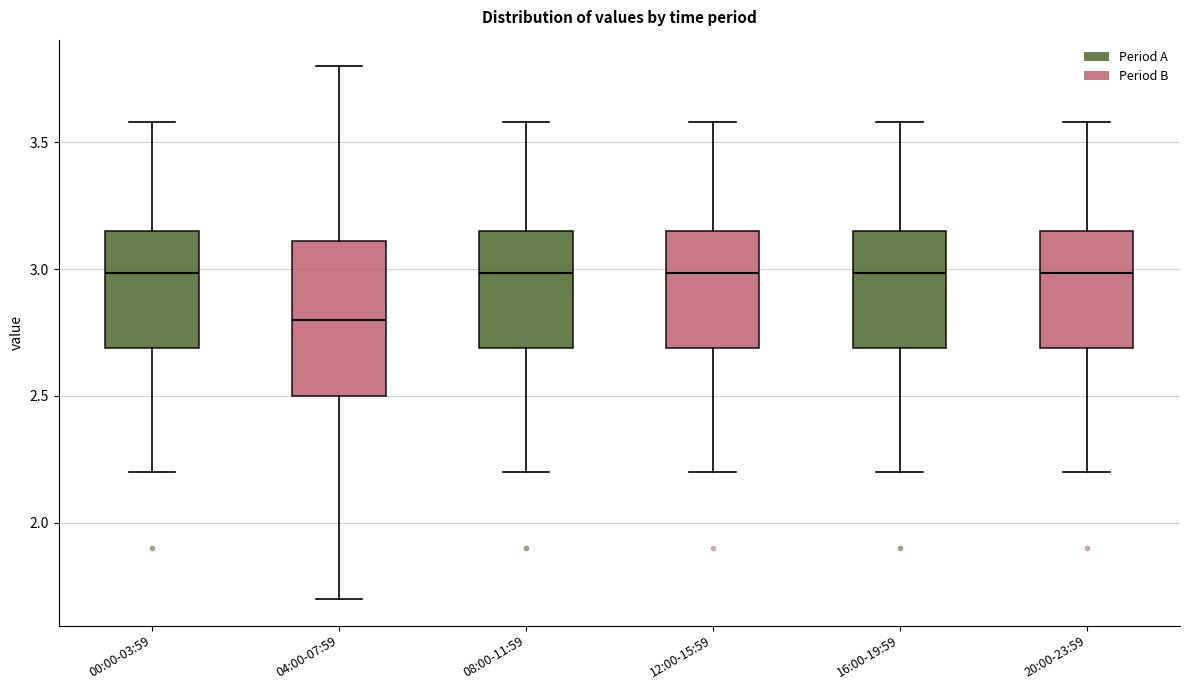

Reading left to right, read every box against the y-axis: the position of its median line, the range the box covers, and the ends of its whiskers. The values are not printed on the chart, so give them approximately, as read against the axis.

00:00-03:59: median 3.00, box 2.70 to 3.15, whiskers 2.20 to 3.60
04:00-07:59: median 2.80, box 2.50 to 3.10, whiskers 1.70 to 3.80
08:00-11:59: median 3.00, box 2.70 to 3.15, whiskers 2.20 to 3.60
12:00-15:59: median 3.00, box 2.70 to 3.15, whiskers 2.20 to 3.60
16:00-19:59: median 3.00, box 2.70 to 3.15, whiskers 2.20 to 3.60
20:00-23:59: median 3.00, box 2.70 to 3.15, whiskers 2.20 to 3.60